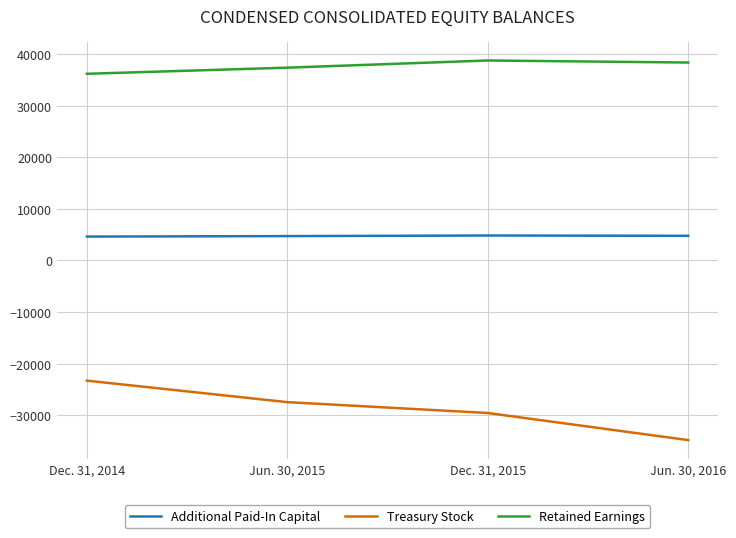

How many distinct data groups are displayed?

3